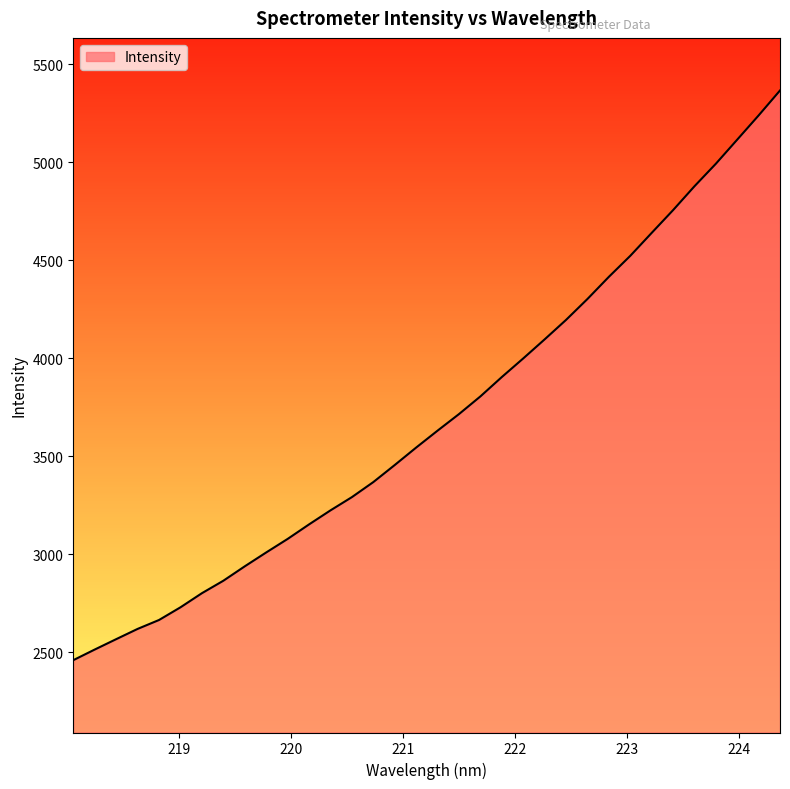

What is the greatest value displayed?

5366.8